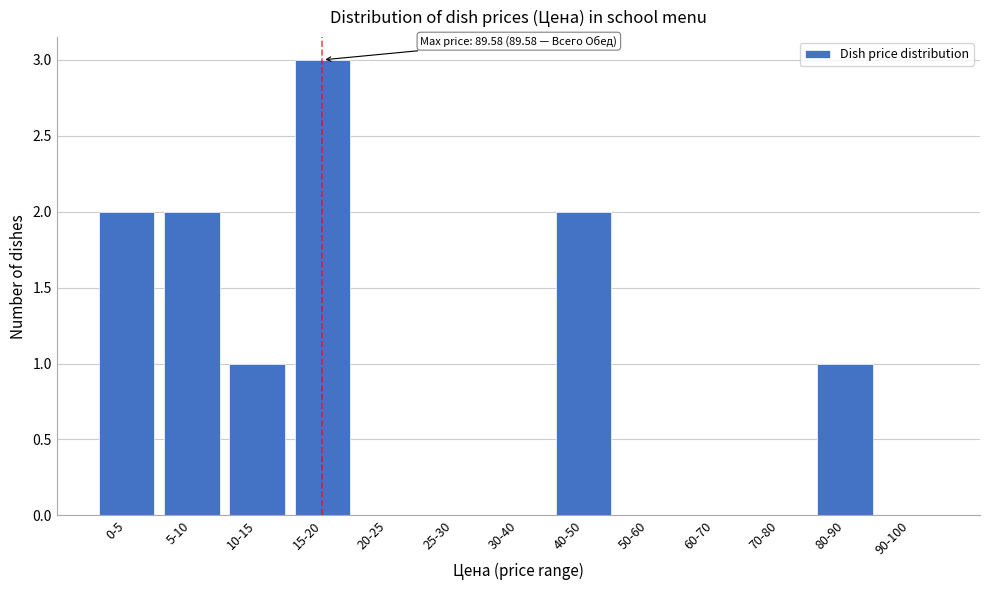

Reading right to left, list all the values displayed in this chart.

90-100=0	80-90=1	70-80=0	60-70=0	50-60=0	40-50=2	30-40=0	25-30=0	20-25=0	15-20=3	10-15=1	5-10=2	0-5=2